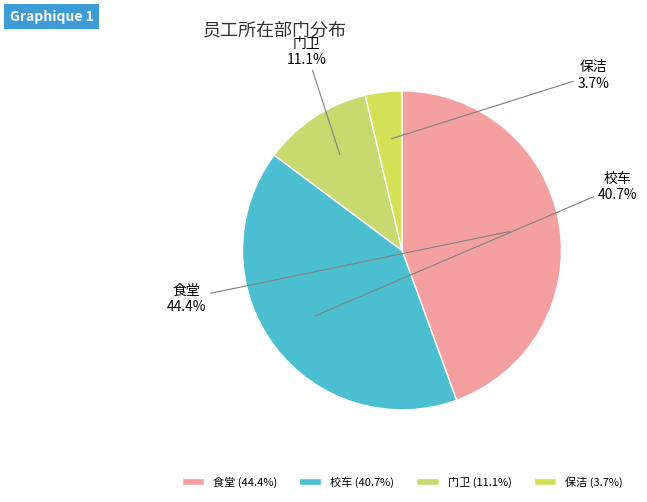

Does any single category account for the majority?

No